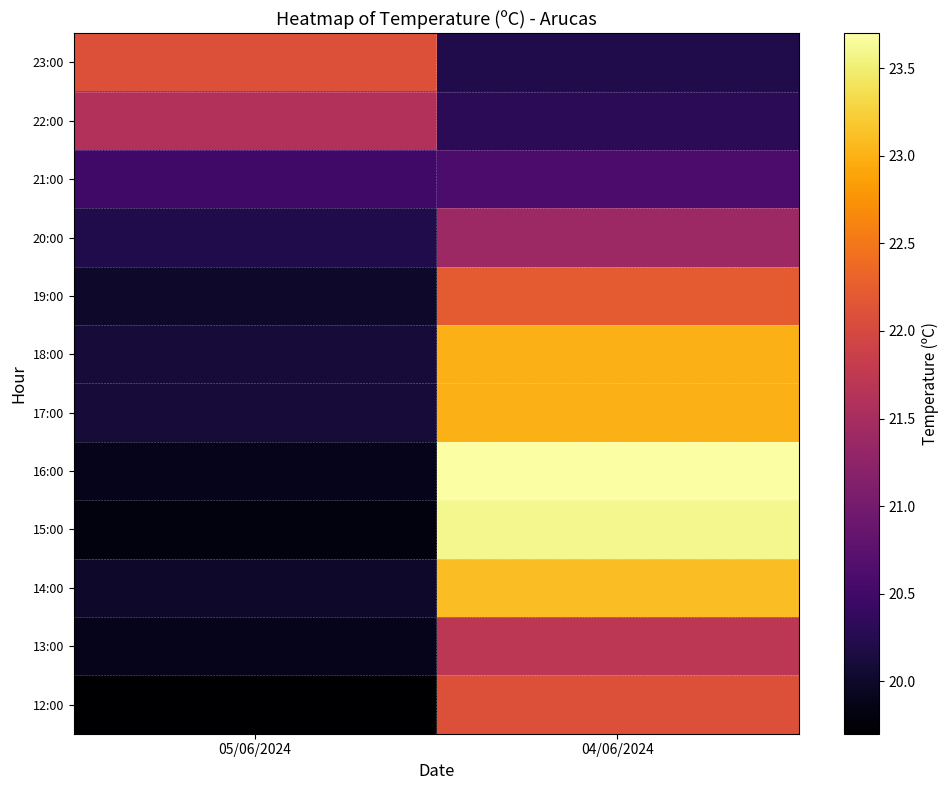

Between 05/06/2024 and 04/06/2024, which is larger?

05/06/2024